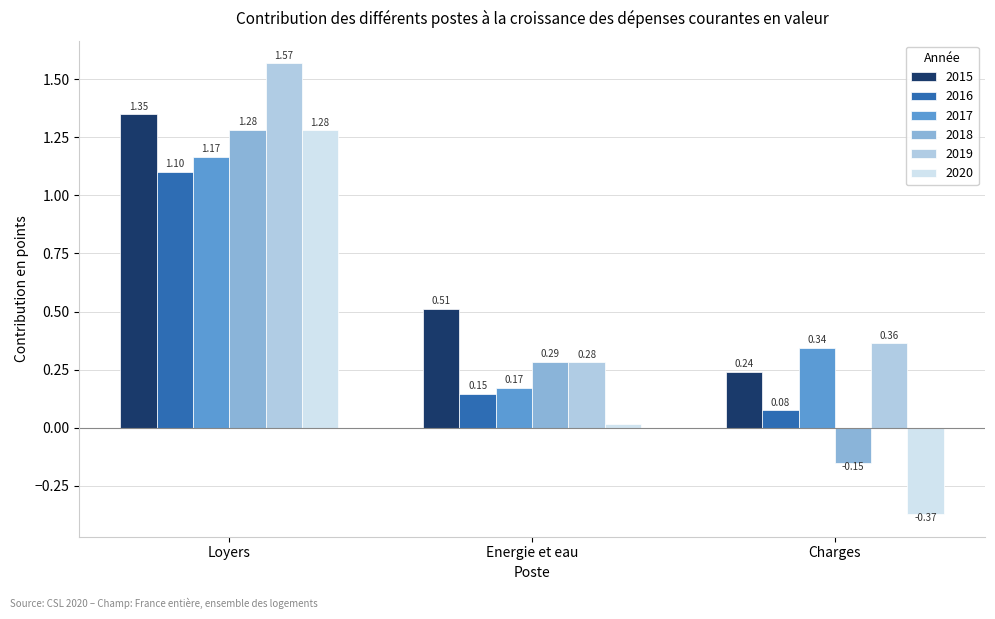

At which category is the sum across all series the highest?

Loyers